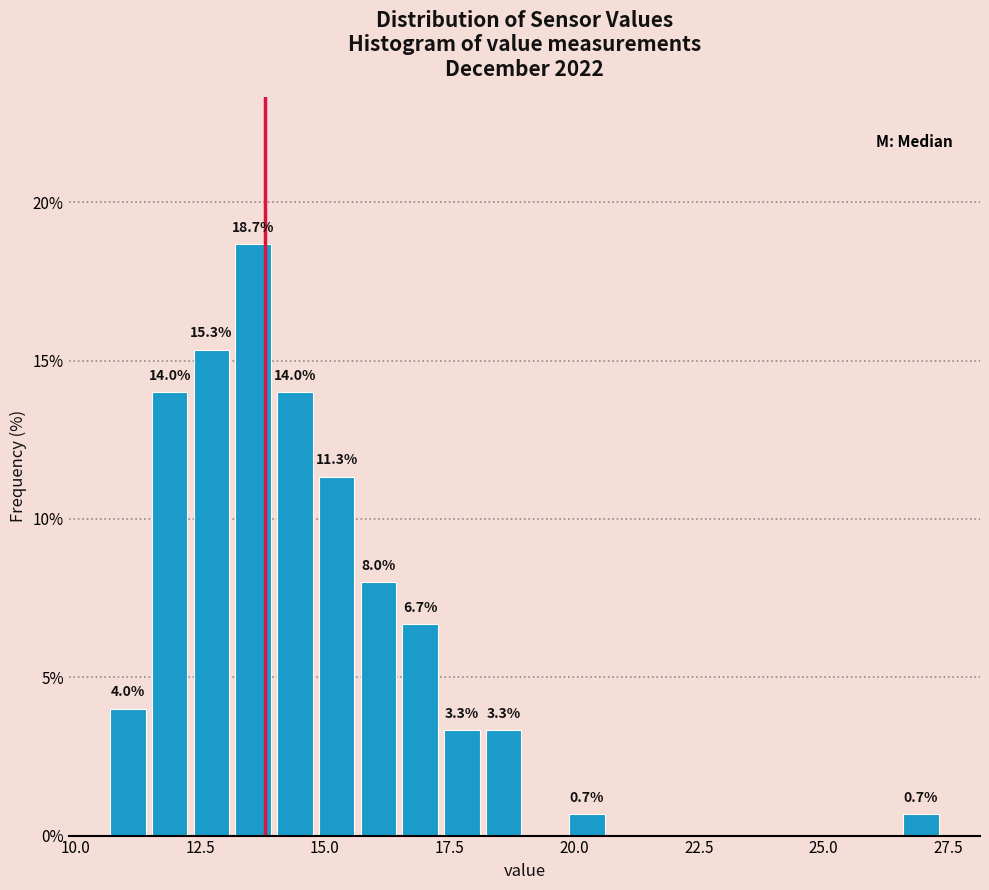

Read against the x-axis, roughly where is the centre of the tallest bar?

13.5